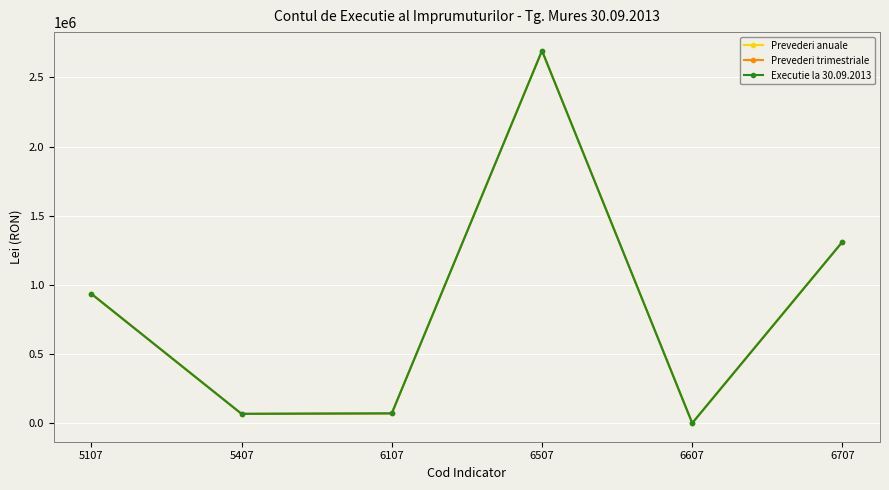

Reading right to left, extract all data points from this chart.

Prevederi anuale: 1311973	2438	2692254	72679	69336	936414
Prevederi trimestriale: 1311973	2438	2692254	72679	69336	936414
Executie la 30.09.2013: 1311973	2438	2692254	72679	69336	936414